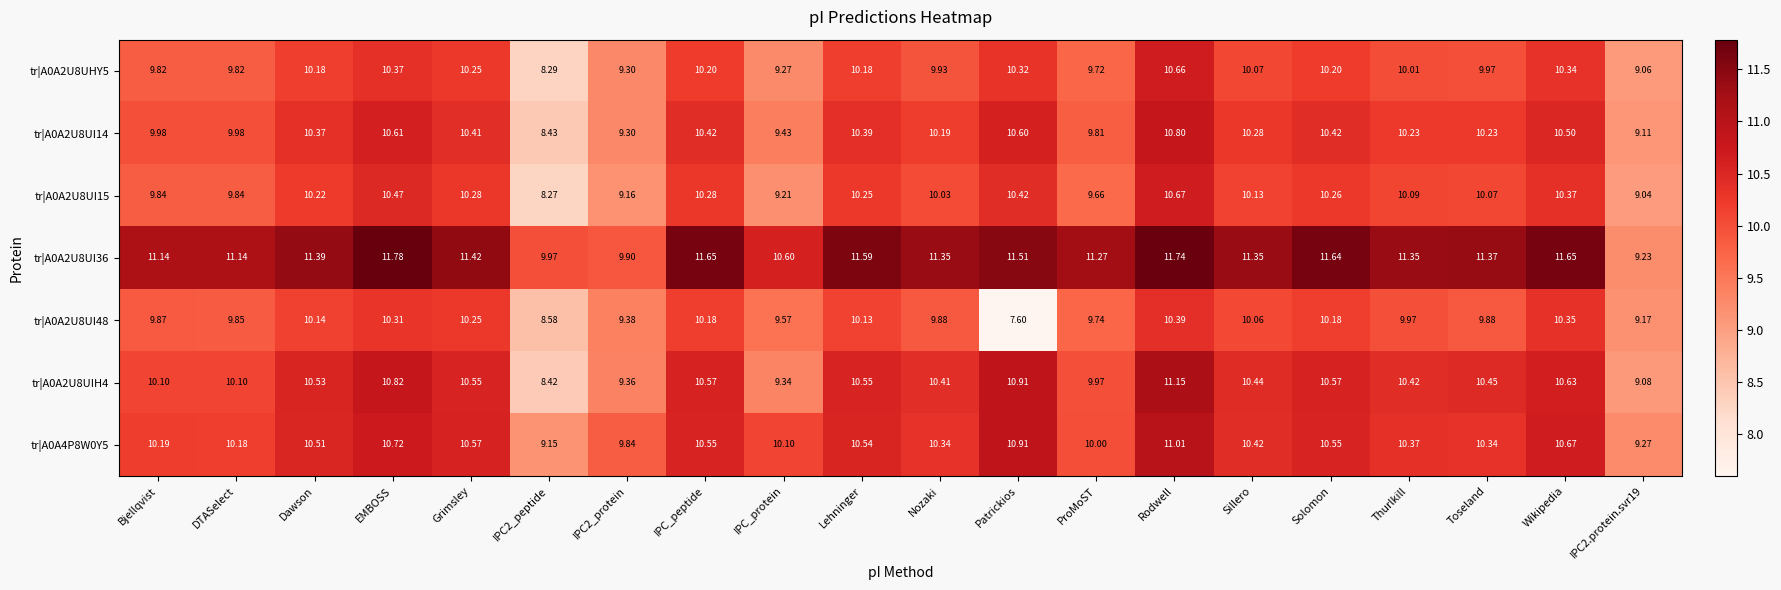

At which category is the sum across all series the highest?

Rodwell